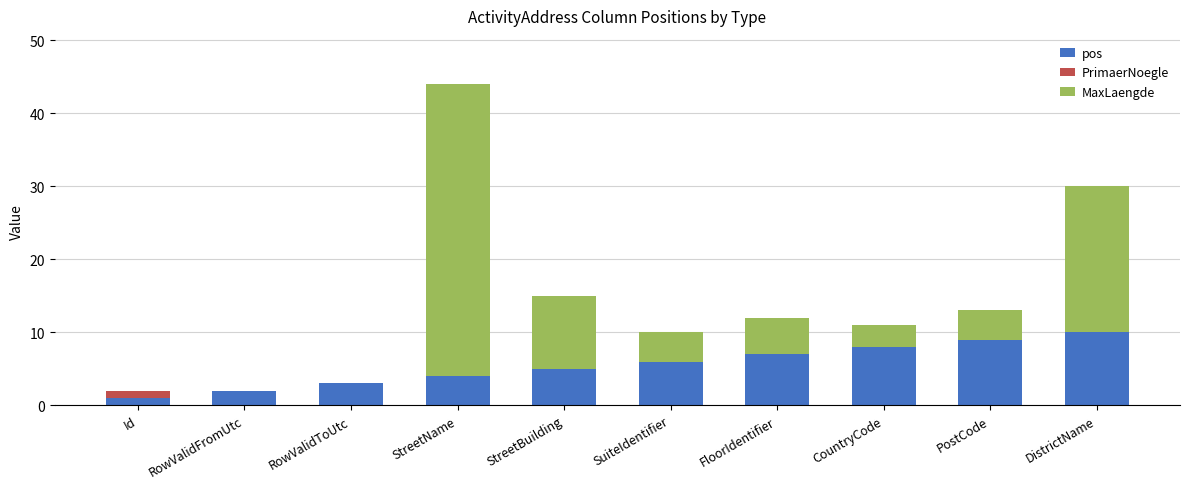

True or false: pos has a value of 2 at RowValidFromUtc.

True